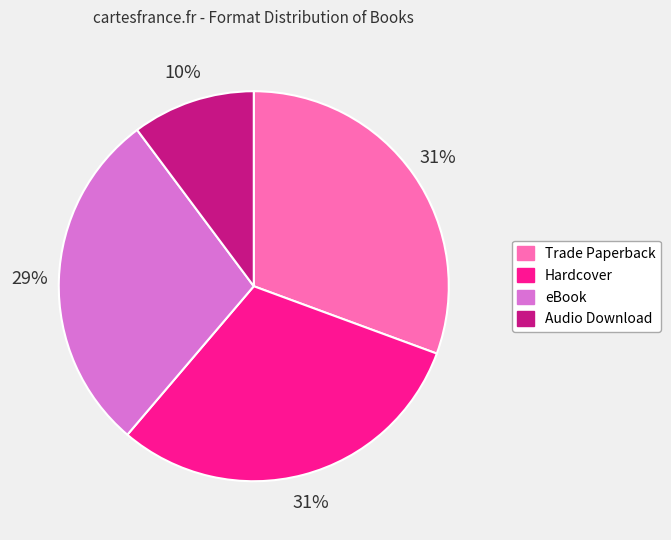

What is the smallest slice in the pie chart?

Audio Download